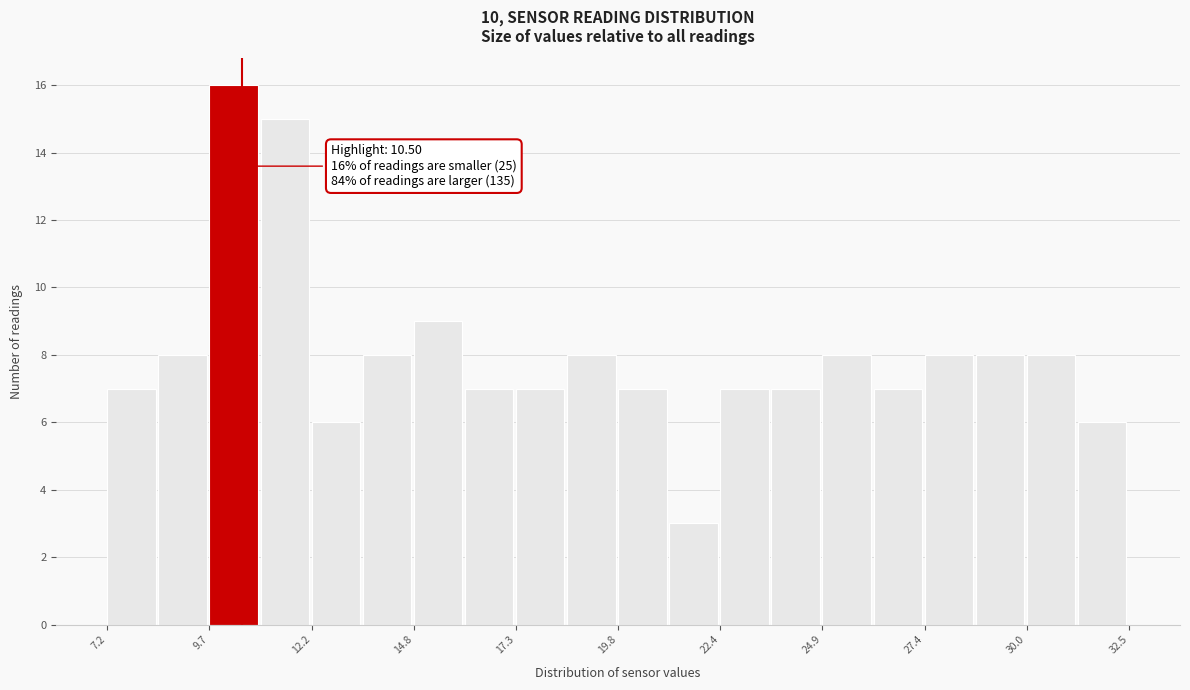

Around what value on the x-axis is the tallest bar? Give the approximate position of its centre, as read against the axis.

10.5